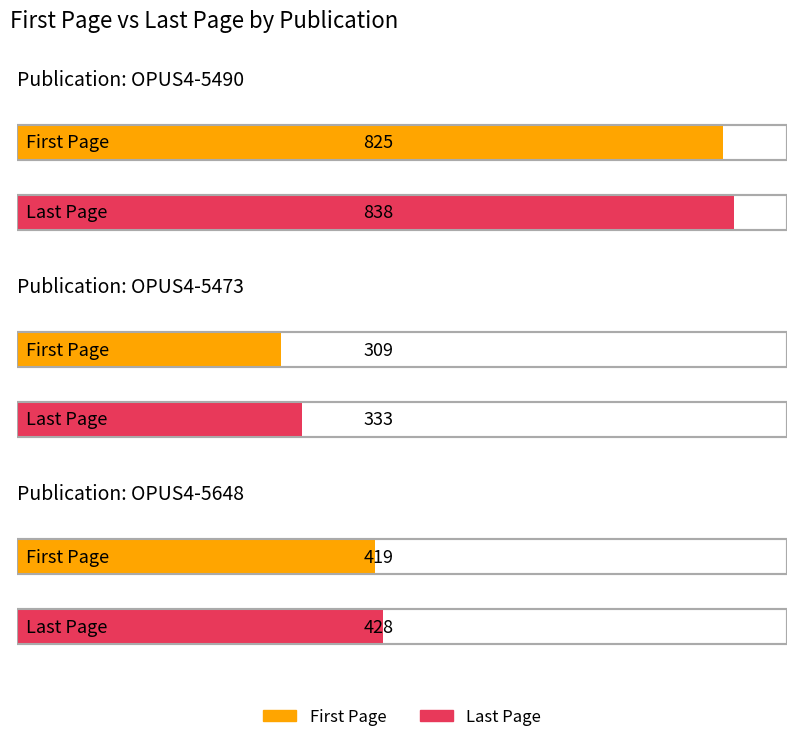

Reading left to right, transcribe all the data shown in this chart.

First Page: OPUS4-5490=825	OPUS4-5473=309	OPUS4-5648=419
Last Page: OPUS4-5490=838	OPUS4-5473=333	OPUS4-5648=428